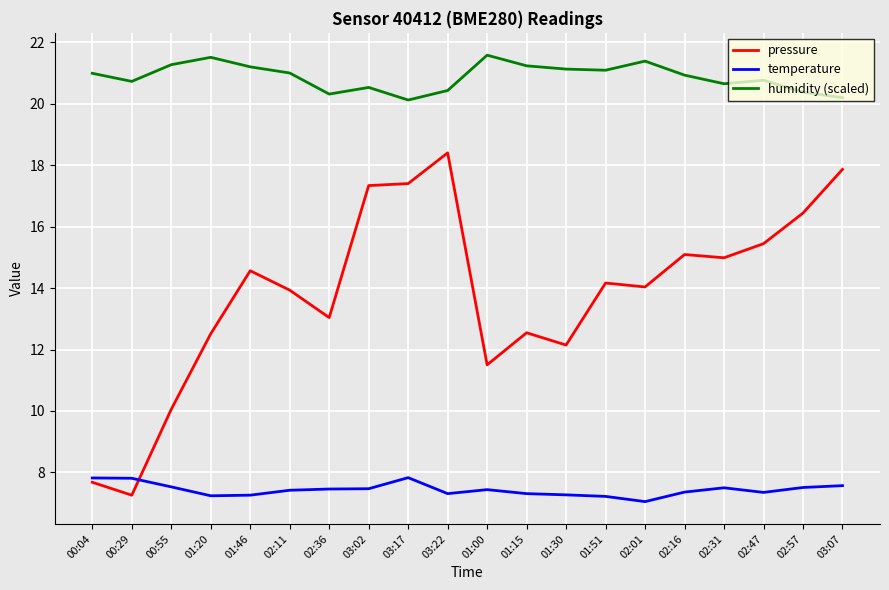

List the series in order of their overall mean, lowest first.

temperature, pressure, humidity (scaled)